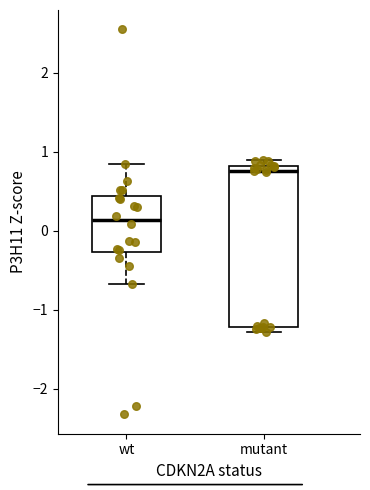

Reading left to right, transcribe this box plot: for each box, give where its median line is, the range the box spans, and where its two whiskers end, as read against the y-axis. The values are not printed on the chart, so give them approximately, as read against the axis.

wt: median 0.1, box -0.3 to 0.4, whiskers -0.7 to 0.8
mutant: median 0.8 (just below the box's upper edge), box -1.2 to 0.8, whiskers -1.3 to 0.9